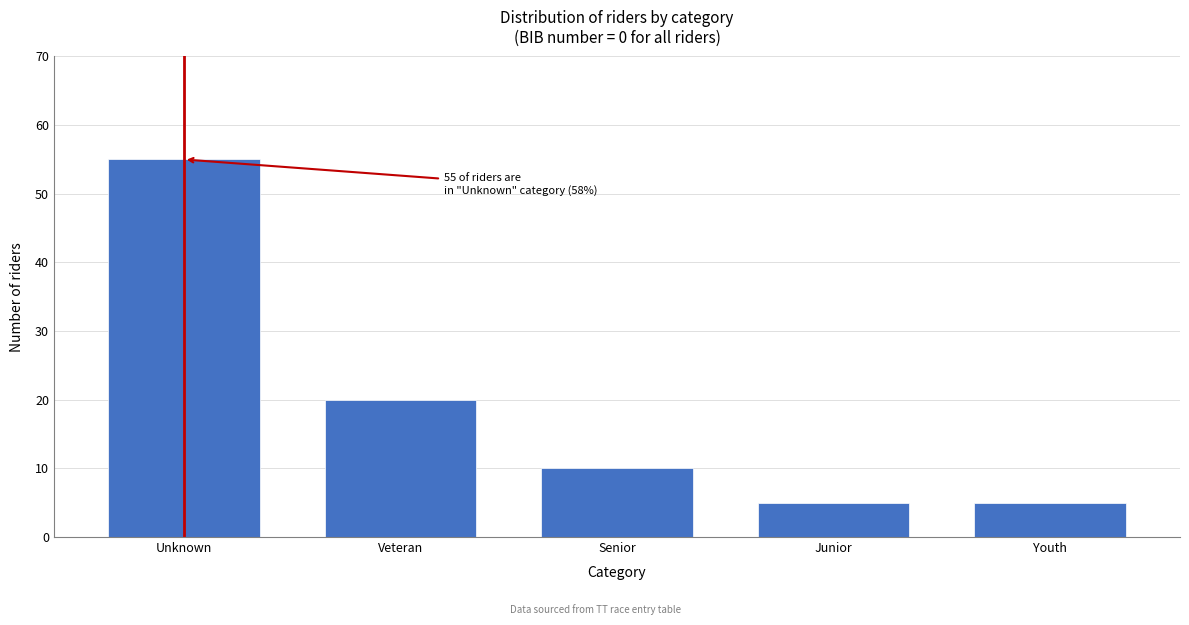

Reading left to right, extract all data points from this chart.

Unknown=55	Veteran=20	Senior=10	Junior=5	Youth=5